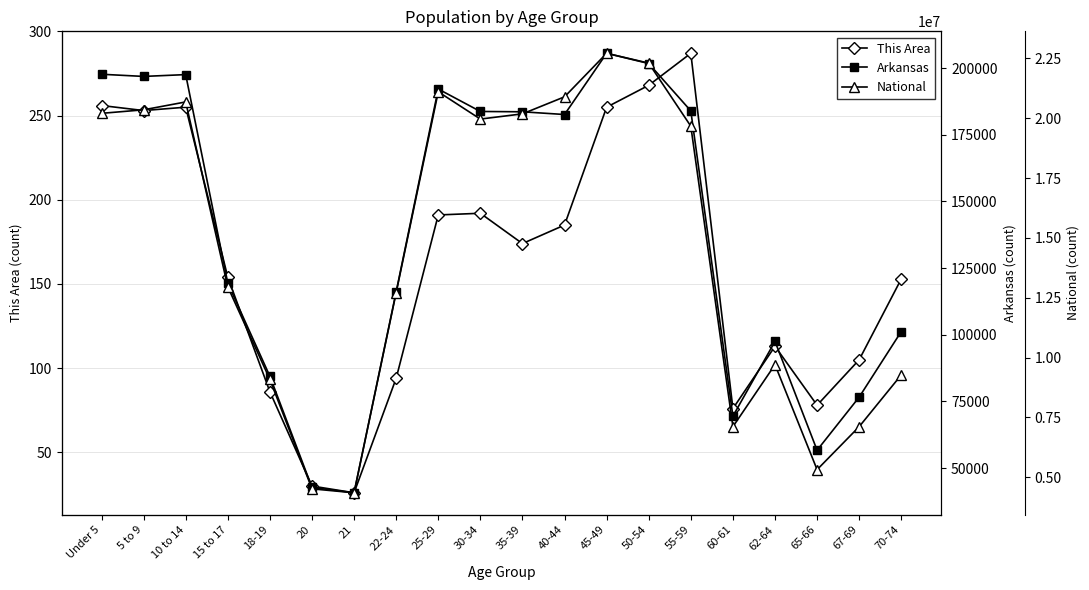

What is the highest value of the This Area series?

287